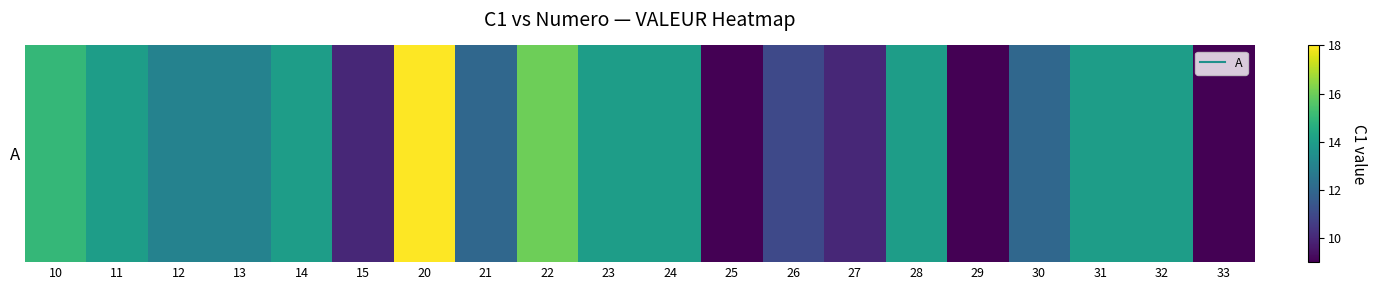

List the labels in order of value, largest first.

20, 22, 10, 11, 14, 23, 24, 28, 31, 32, 12, 13, 21, 30, 26, 15, 27, 25, 29, 33